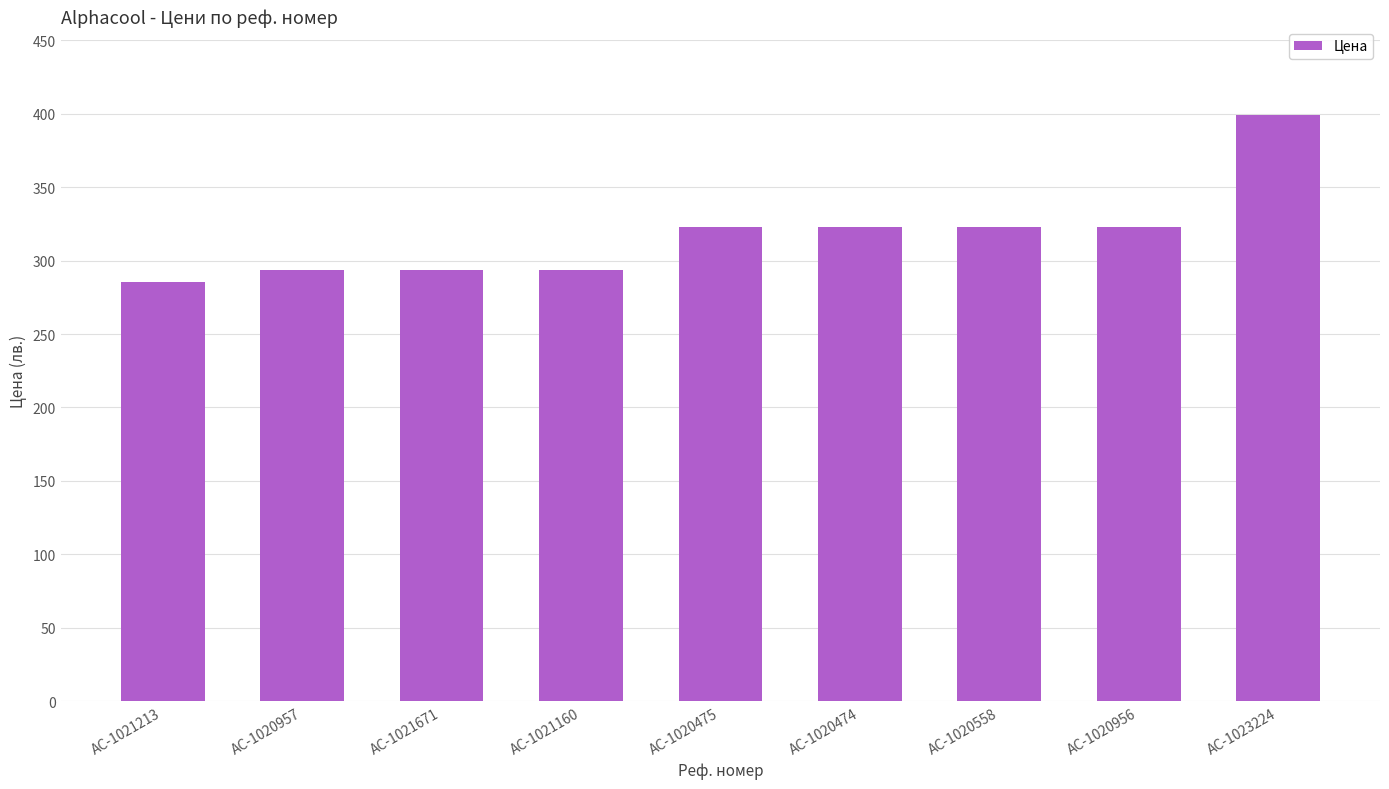

What value does the data have at AC-1020475?

322.9